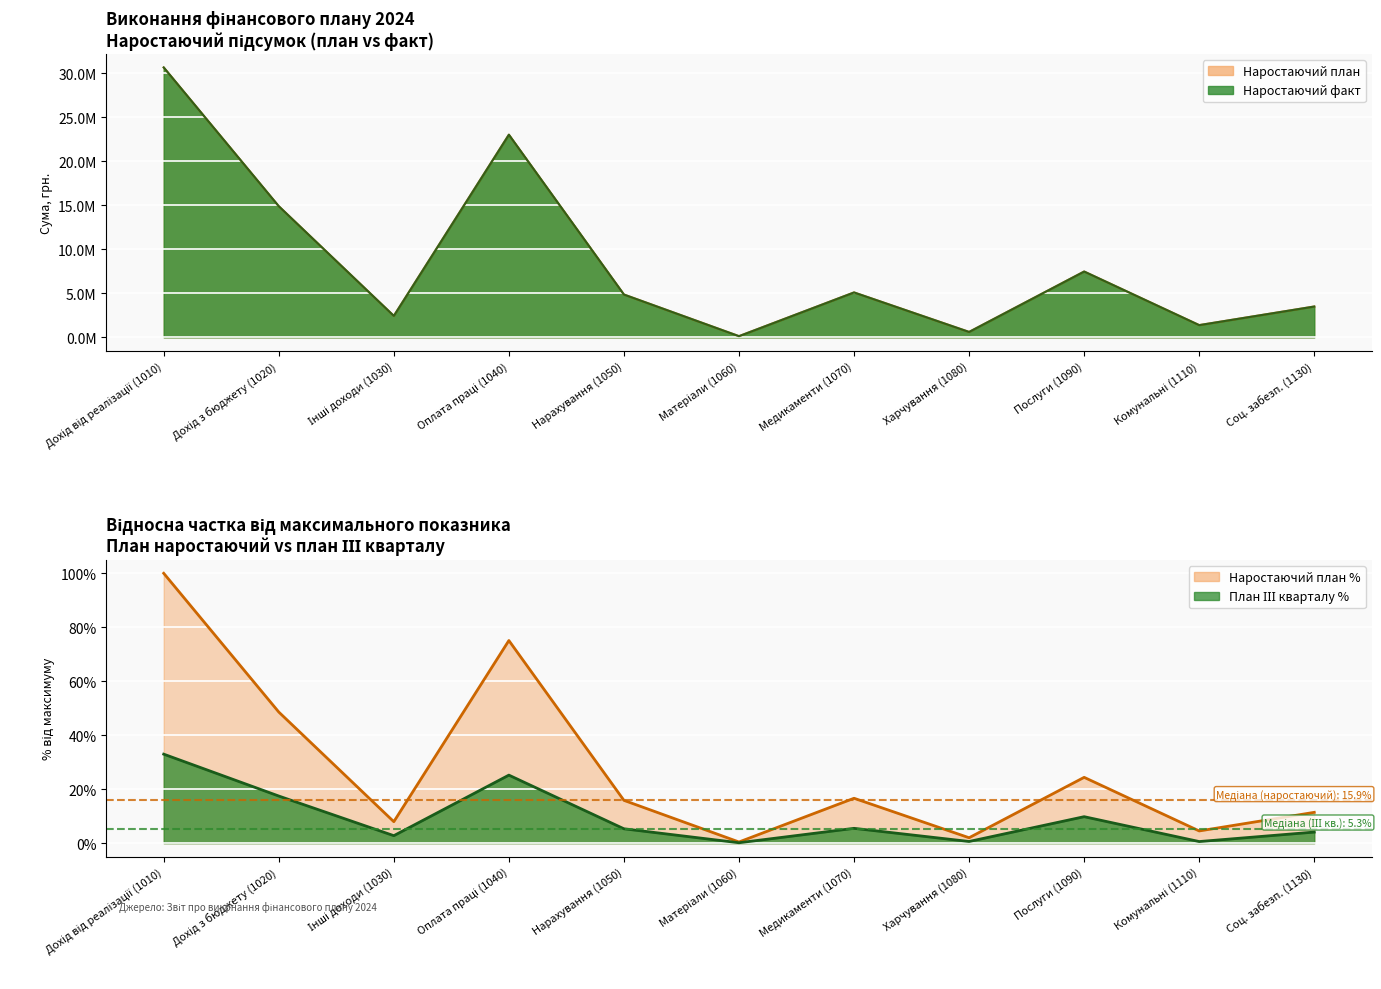

True or false: fact_ytd has more than 0 points higher than both neighbors.

True